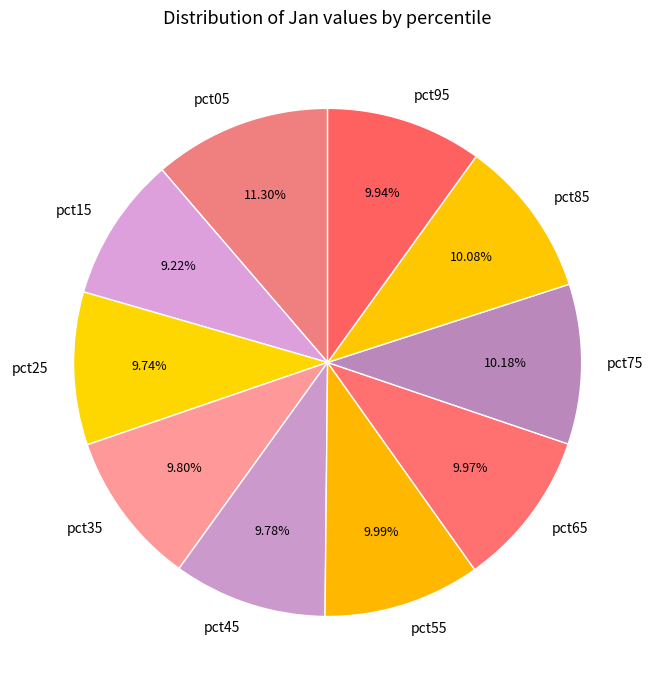

To the nearest percent, what is the difference between the largest and smallest slice percentages?

2%